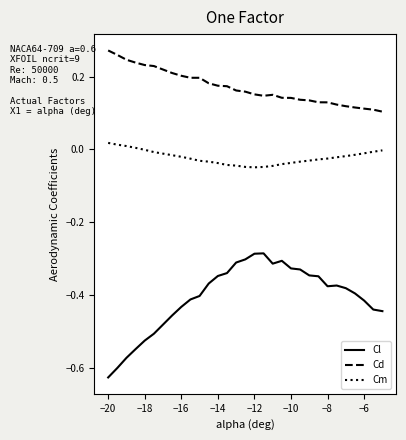

True or false: Cl and Cm intersect in this chart.

False